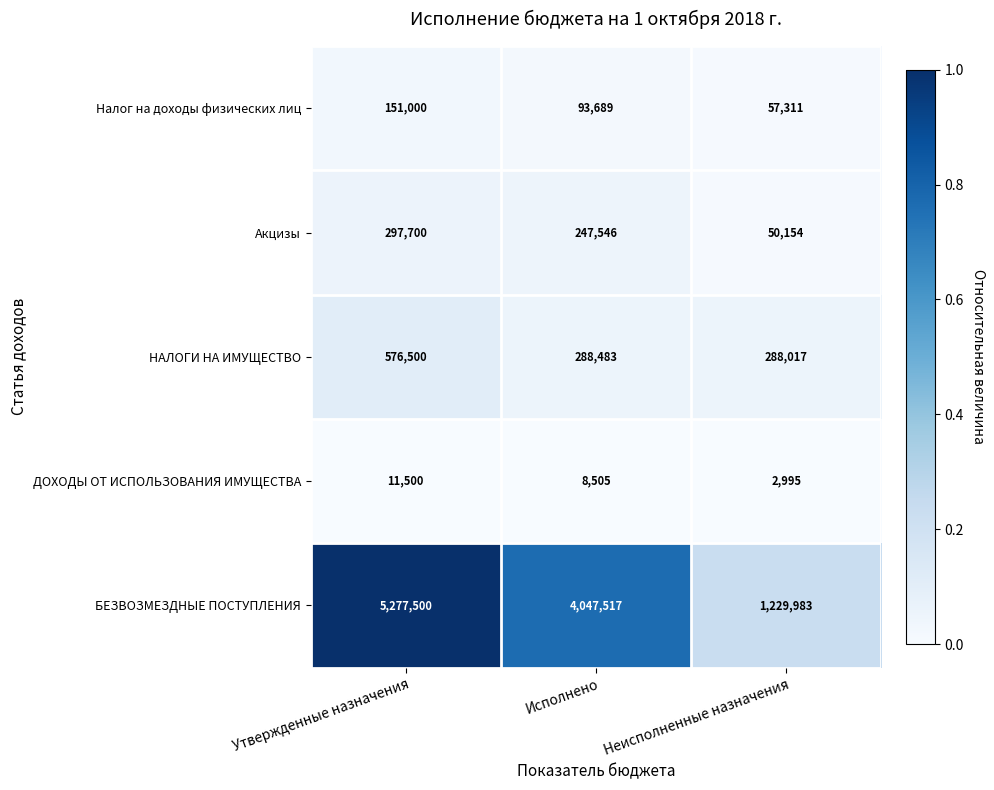

Reading left to right, list all the values displayed in this chart.

Налог на доходы физических лиц: 151000	93689	57311
Акцизы: 297700	247546	50154
НАЛОГИ НА ИМУЩЕСТВО: 576500	288483	288017
ДОХОДЫ ОТ ИСПОЛЬЗОВАНИЯ ИМУЩЕСТВА: 11500	8505	2995
БЕЗВОЗМЕЗДНЫЕ ПОСТУПЛЕНИЯ: 5277500	4047517	1229983